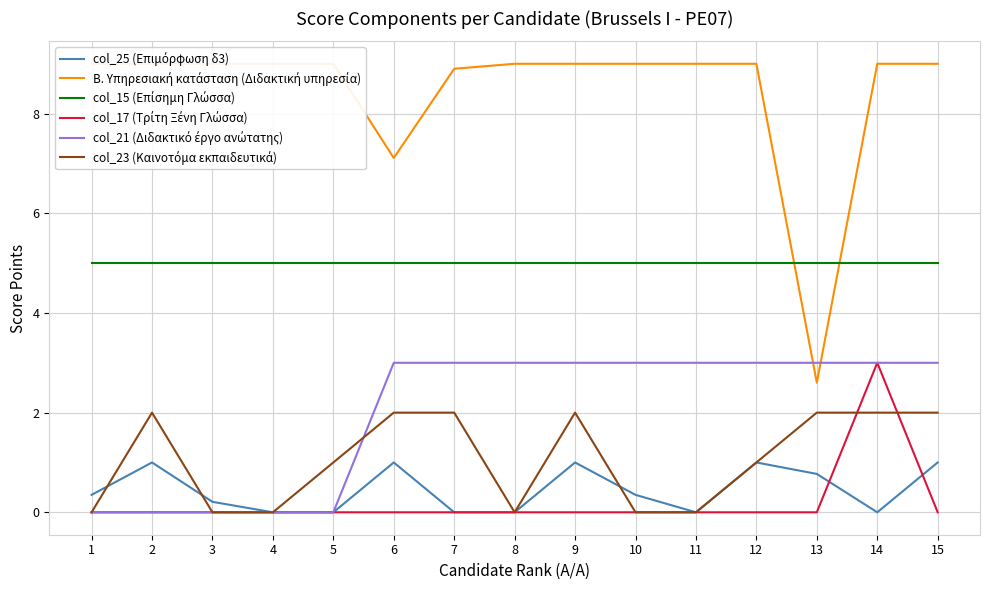

Is the value of col_17 (Τρίτη Ξένη Γλώσσα) at 14 greater than the value of Β. Υπηρεσιακή κατάσταση (Διδακτική υπηρεσία) at 7?

No